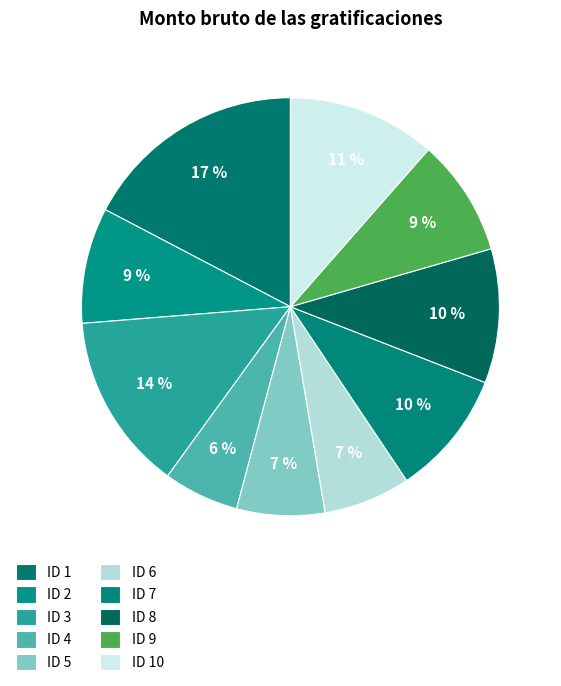

What is the largest slice in the pie chart?

ID 1